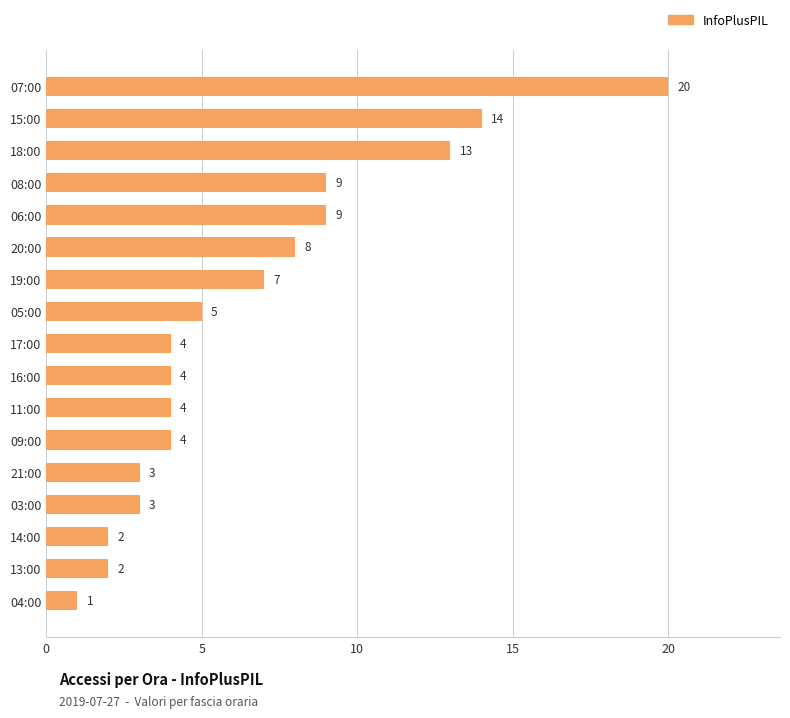

The chart shows a value of 17 at 18:00. True or false?

False